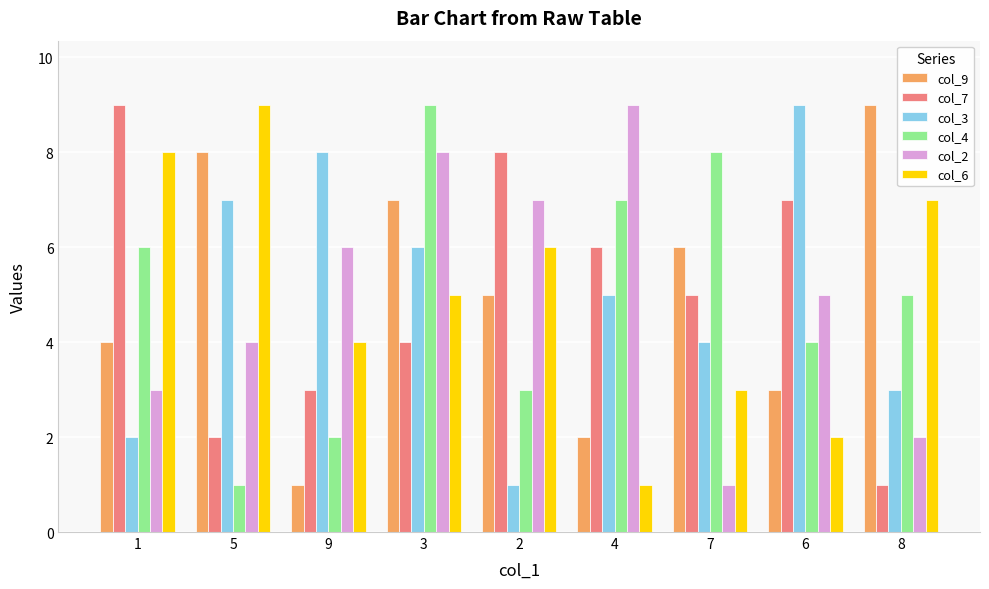

The value of col_3 at 9 is 8. True or false?

True